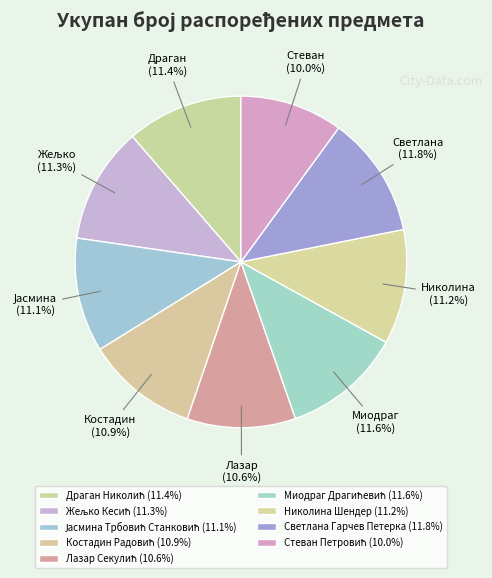

What percentage is the Миодраг Драгићевић slice, to the nearest percent?

12%